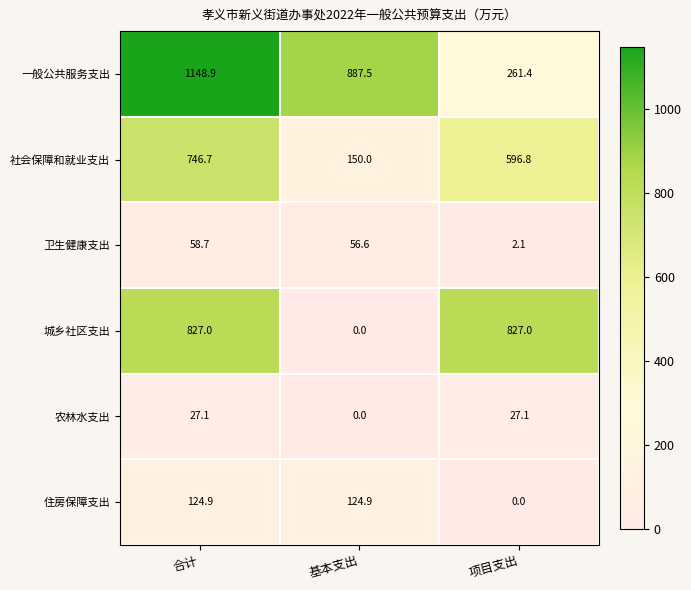

What is the maximum value shown in the chart?

1148.9